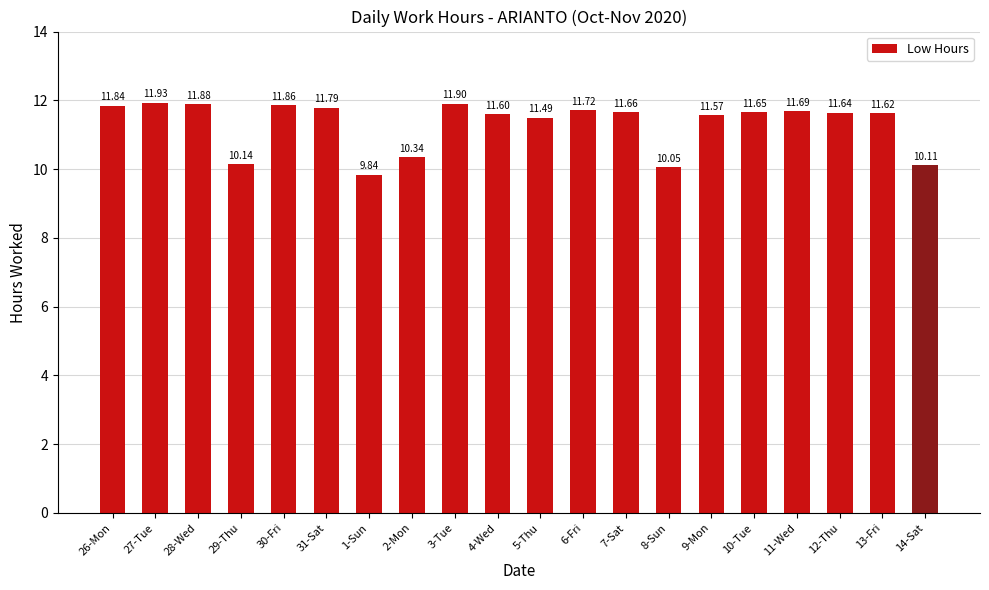

Reading left to right, extract all data points from this chart.

26-Mon=11.8	27-Tue=11.9	28-Wed=11.9	29-Thu=10.1	30-Fri=11.9	31-Sat=11.8	1-Sun=9.8	2-Mon=10.3	3-Tue=11.9	4-Wed=11.6	5-Thu=11.5	6-Fri=11.7	7-Sat=11.7	8-Sun=10.1	9-Mon=11.6	10-Tue=11.7	11-Wed=11.7	12-Thu=11.6	13-Fri=11.6	14-Sat=10.1